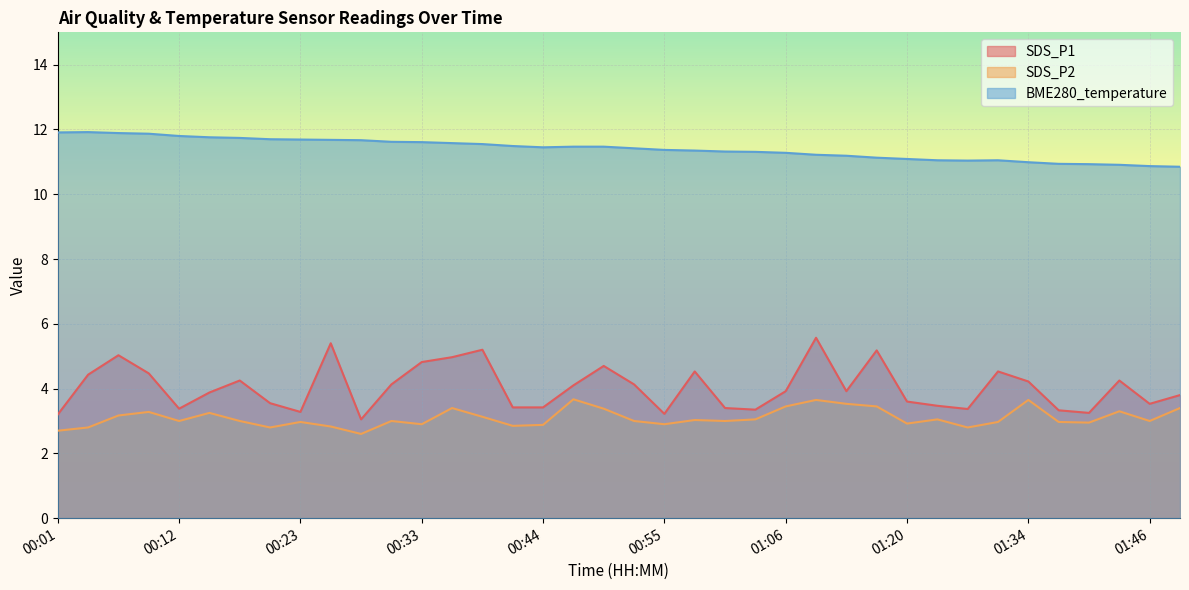

What position from the left is 00:47?

18